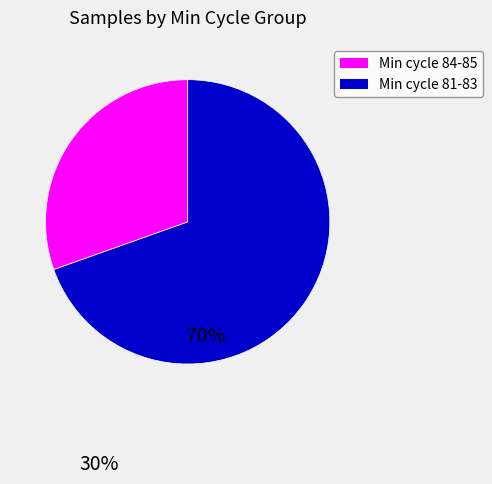

Between Min cycle 81-83 and Min cycle 84-85, which is larger?

Min cycle 84-85